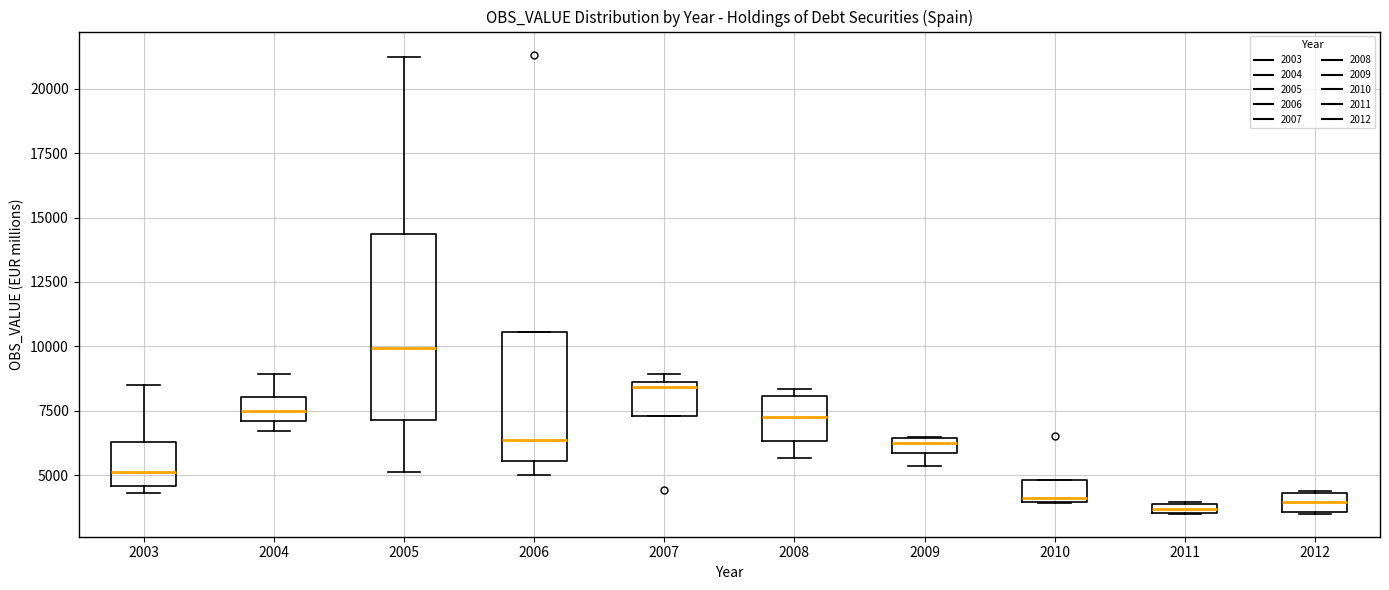

Where does the lower whisker of the box at x = 2006 end on the y-axis? The values are not printed on the chart, so give them approximately, as read against the axis.

5000